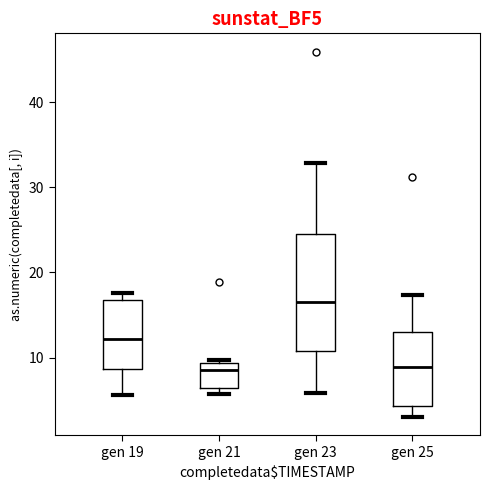

Where is the lower edge of the box for gen 25 on the y-axis? The values are not printed on the chart, so give them approximately, as read against the axis.

4